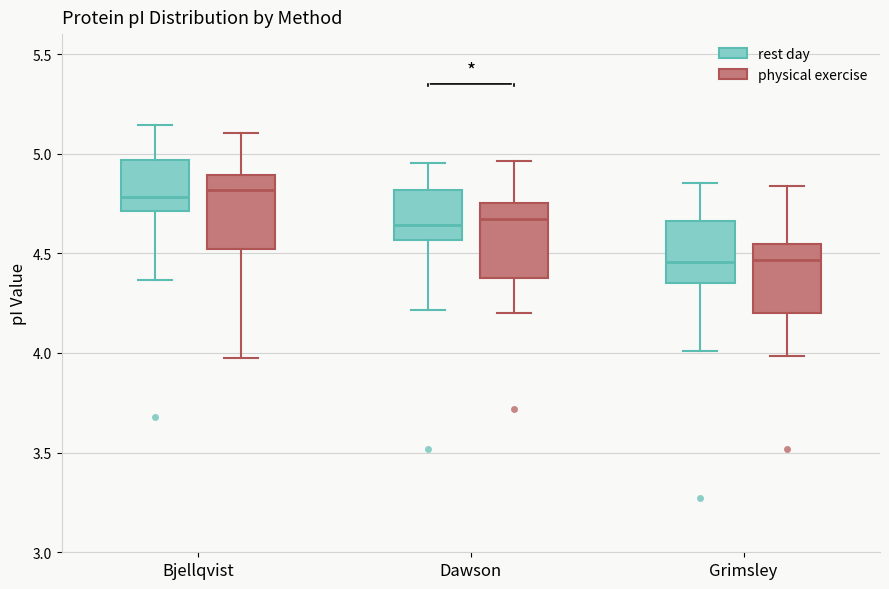

Where does the upper whisker of the box for Bjellqvist (rest day) end on the y-axis? The values are not printed on the chart, so give them approximately, as read against the axis.

5.15